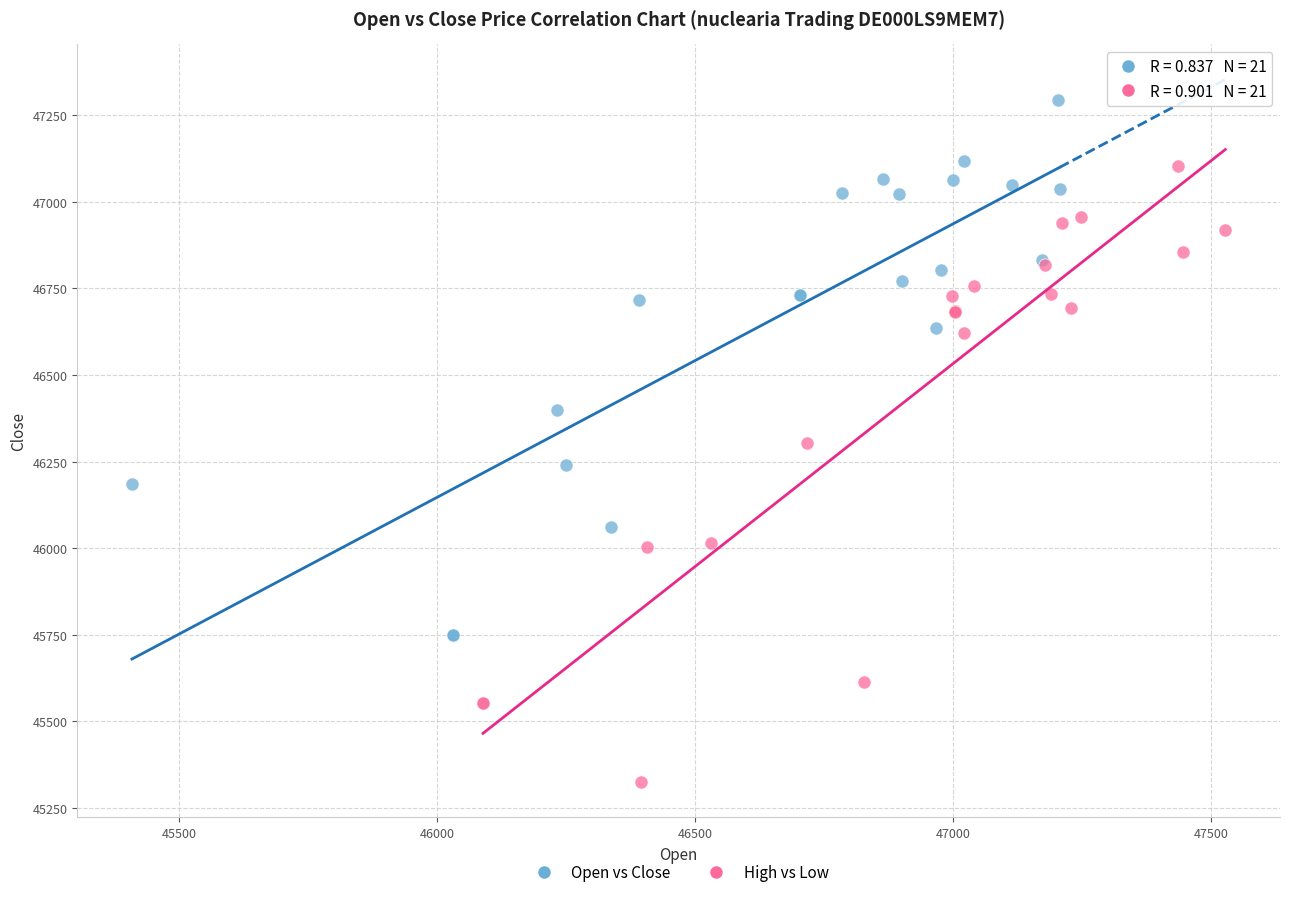

Which series has the largest Y range (max minus min)?

High vs Low